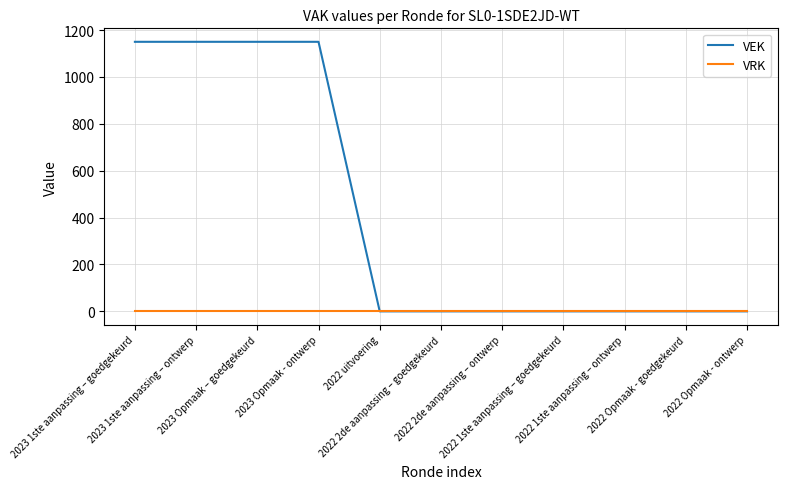

List the series in order of their peak value, highest first.

VEK, VRK